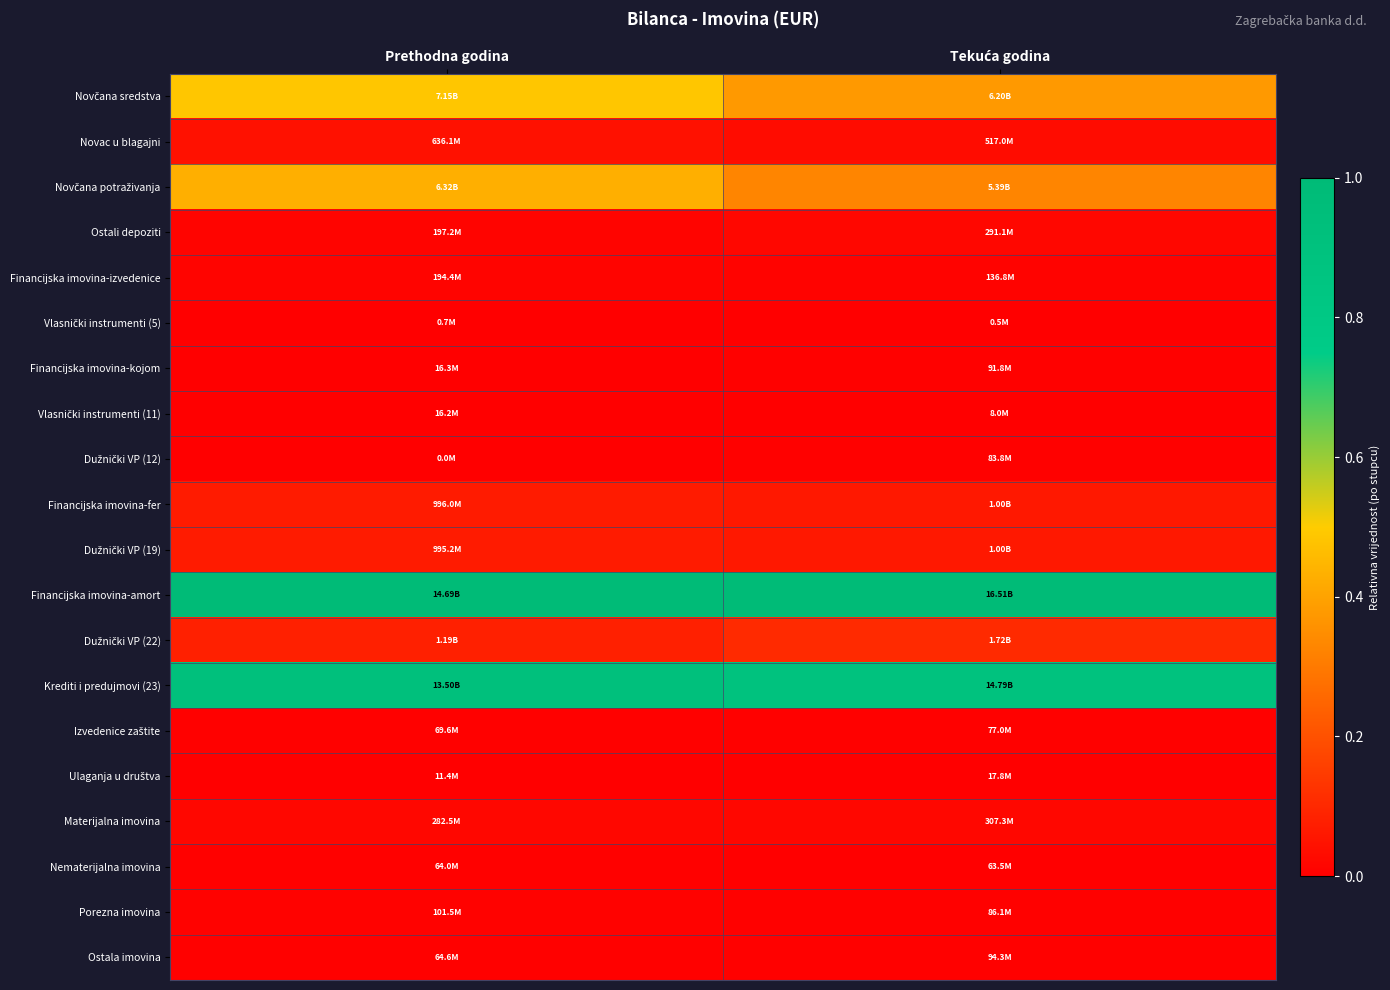

At which category does the chart reach its minimum across all series?

Prethodna godina